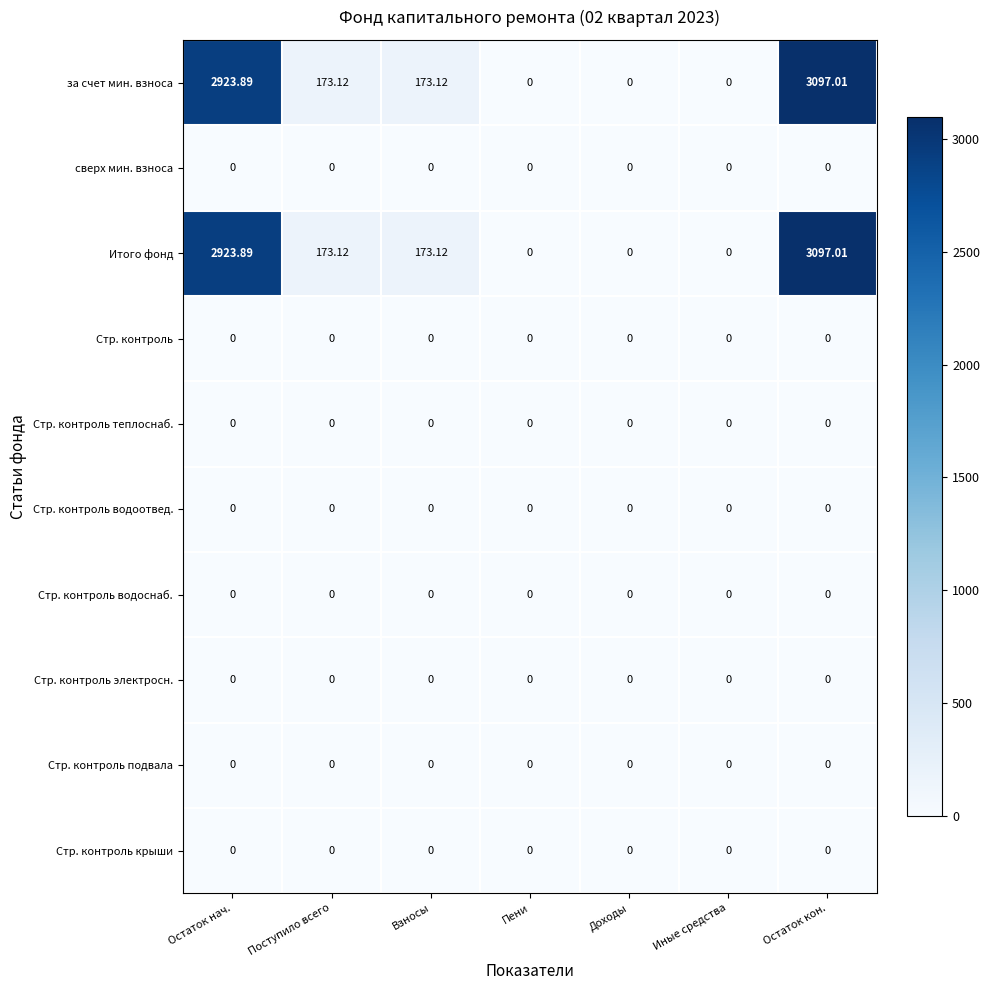

Count the number of categories in the chart.

7